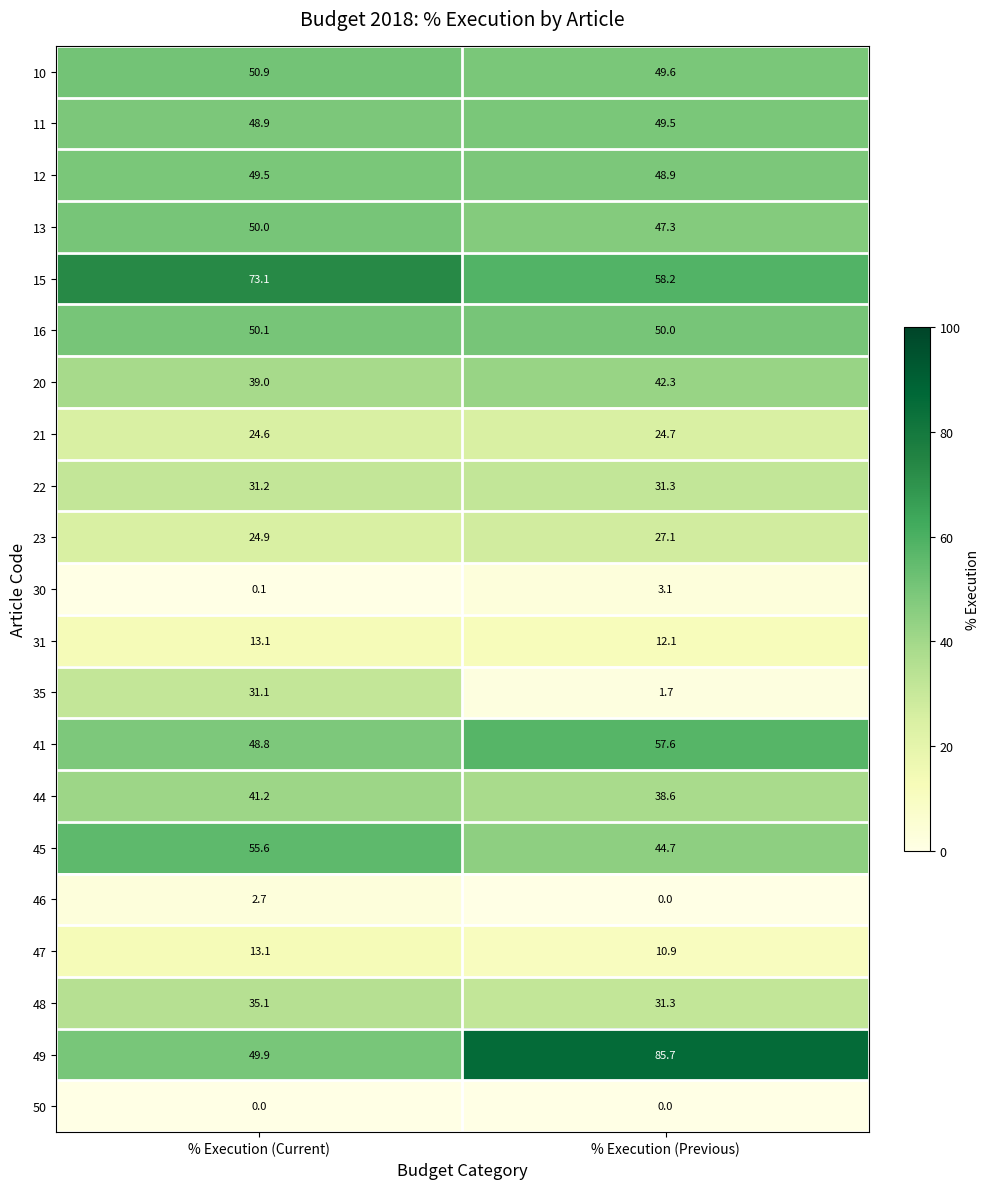

What value does the 44 series have at % Execution (Current)?

41.2